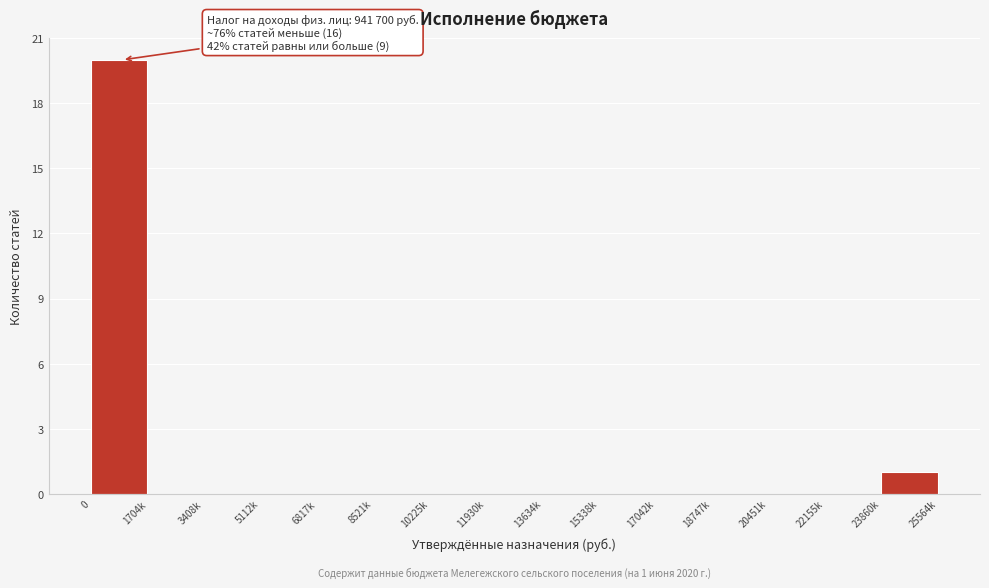

Reading right to left, what are all the values shown in this chart?

23860k=1	22155k=0	20451k=0	18747k=0	17042k=0	15338k=0	13634k=0	11930k=0	10225k=0	8521k=0	6817k=0	5112k=0	3408k=0	1704k=0	0=20